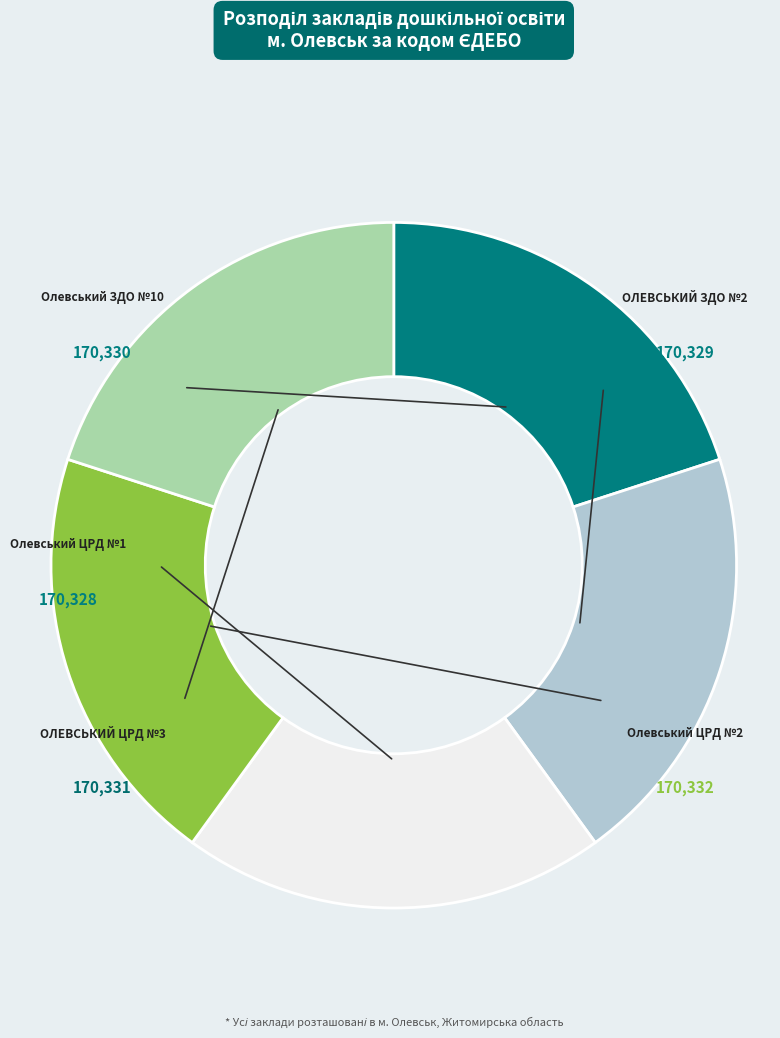

Is there any slice that represents more than half of the pie?

No